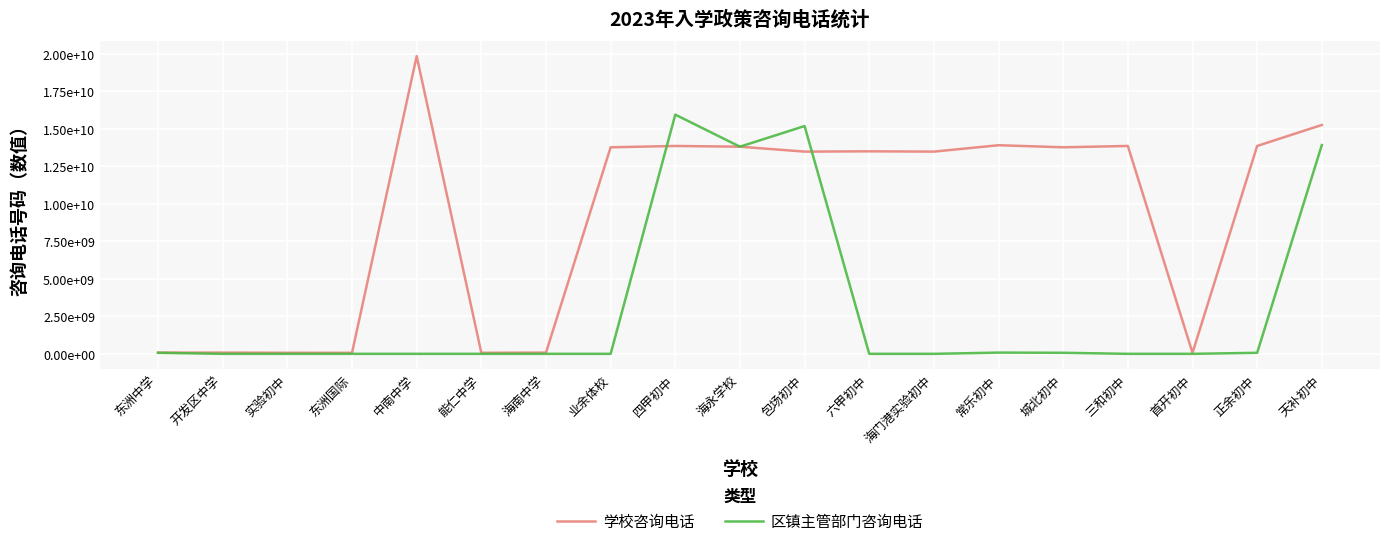

What are all the series names shown in the legend?

学校咨询电话, 区镇主管部门咨询电话